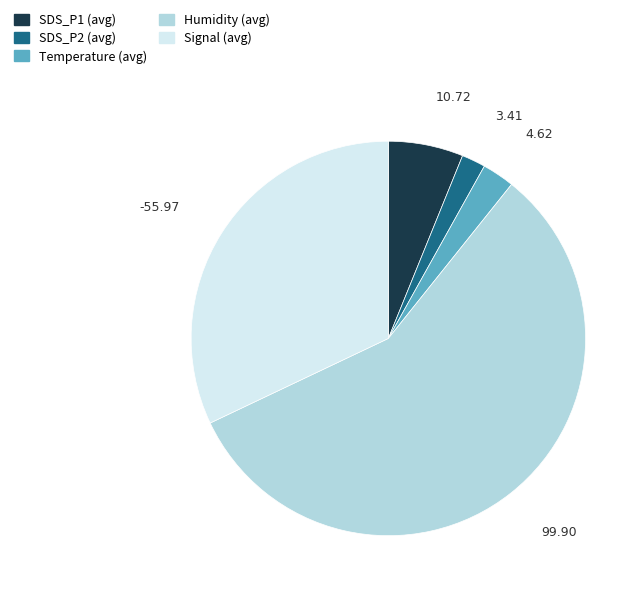

Is there any slice that represents more than half of the pie?

Yes